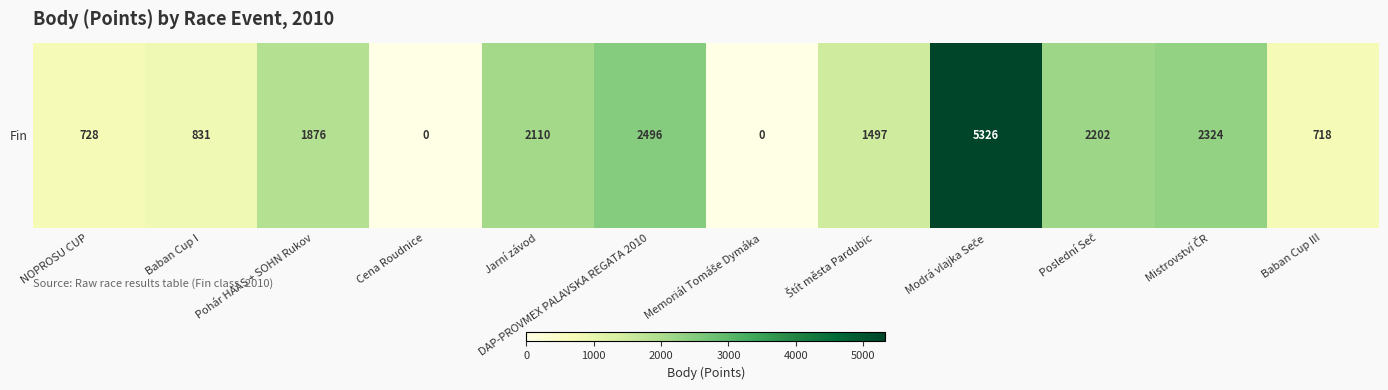

List the labels in order of value, largest first.

Modrá vlajka Seče, DAP-PROVMEX PALAVSKA REGATA 2010, Mistrovství ČR, Poslední Seč, Jarní závod, Pohár HAAS + SOHN Rukov, Štít města Pardubic, Baban Cup I, NOPROSU CUP, Baban Cup III, Cena Roudnice, Memoriál Tomáše Dymáka